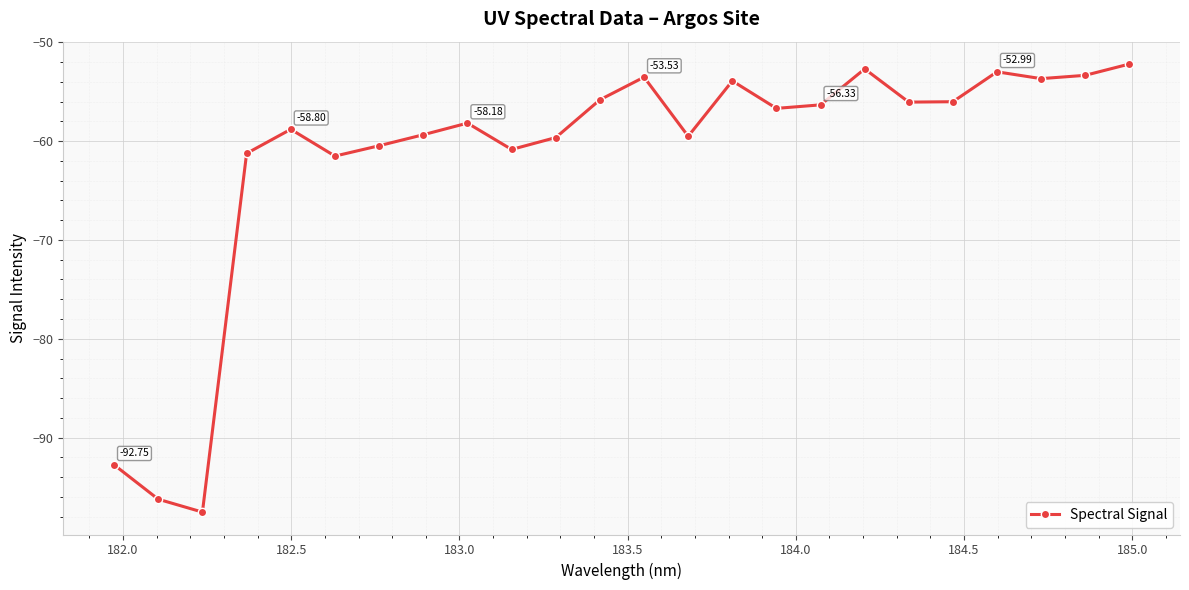

What is the minimum value shown in the chart?

-97.5